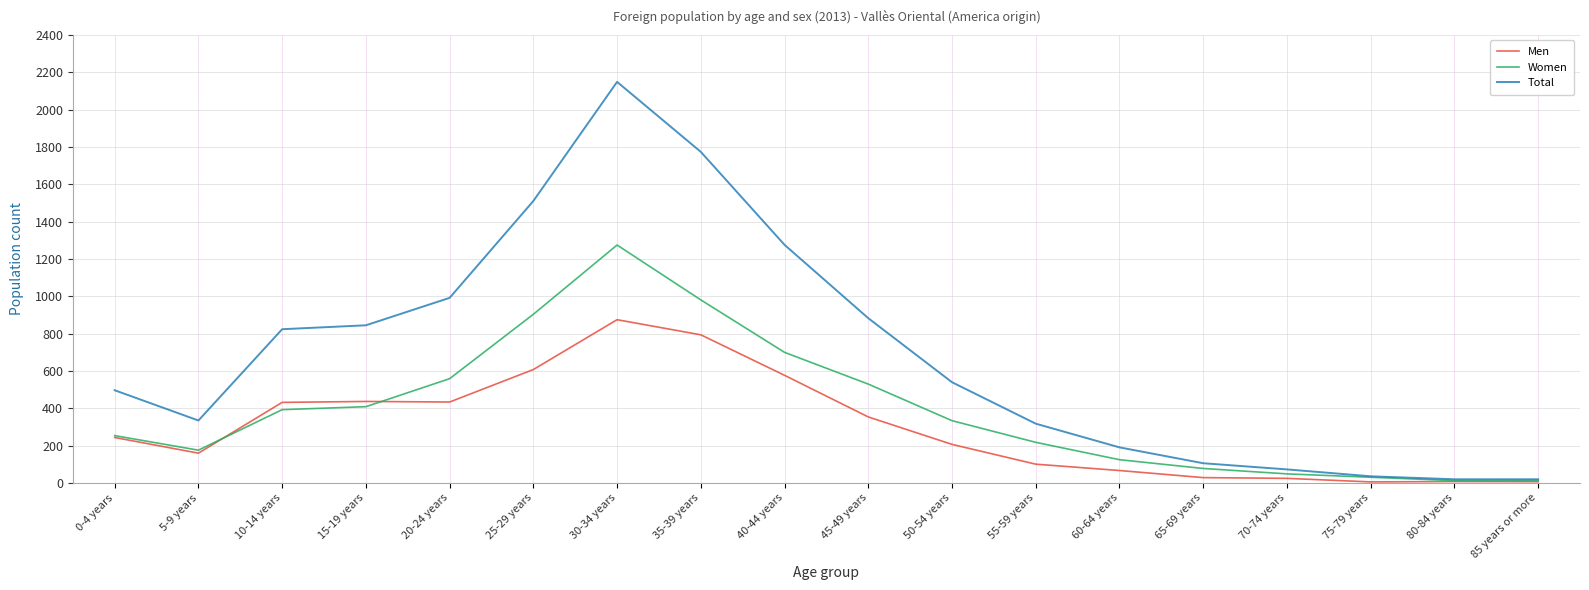

What are all the series names shown in the legend?

Men, Women, Total